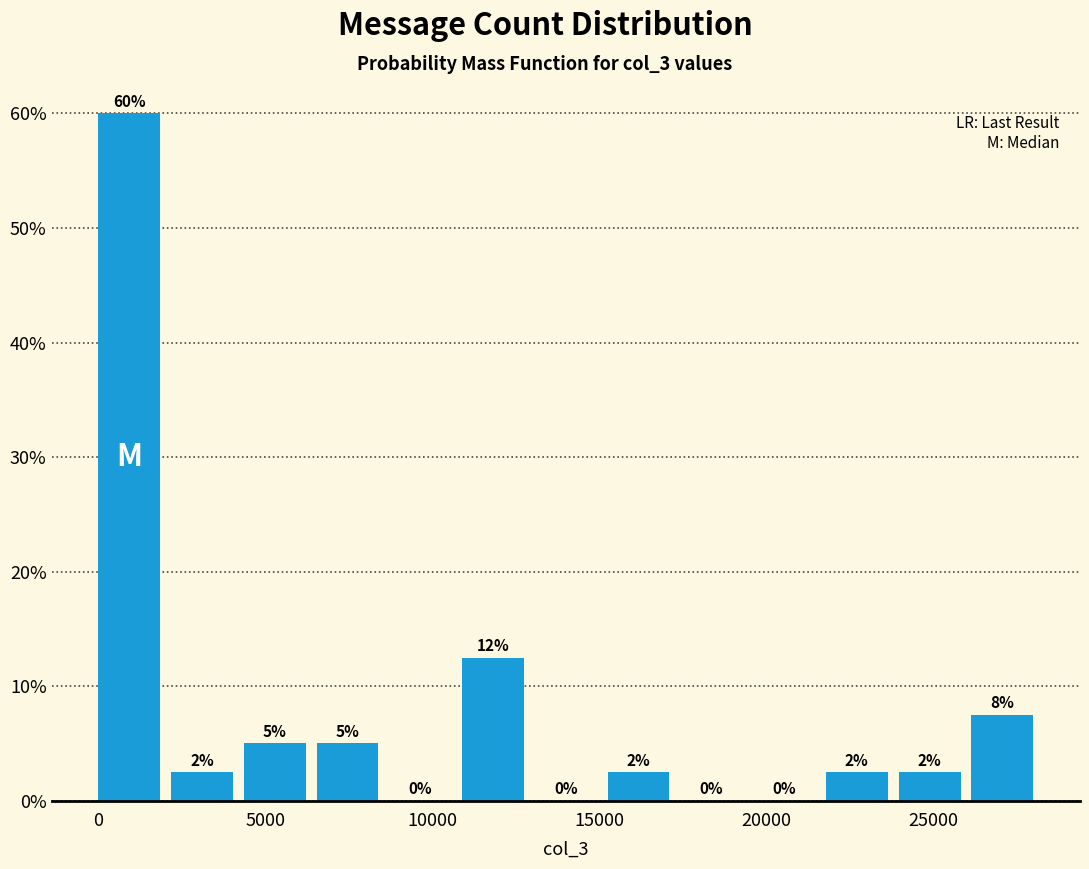

Over which range of the x-axis is the bar tallest?

0 to 2000